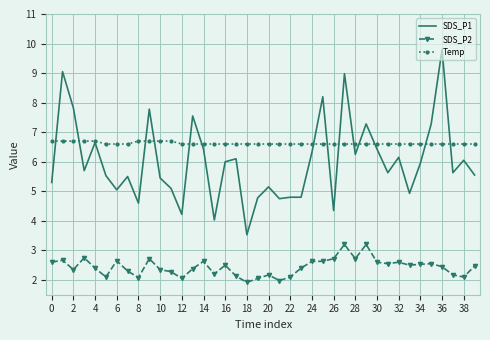

True or false: SDS_P1 and SDS_P2 cross at least once.

False